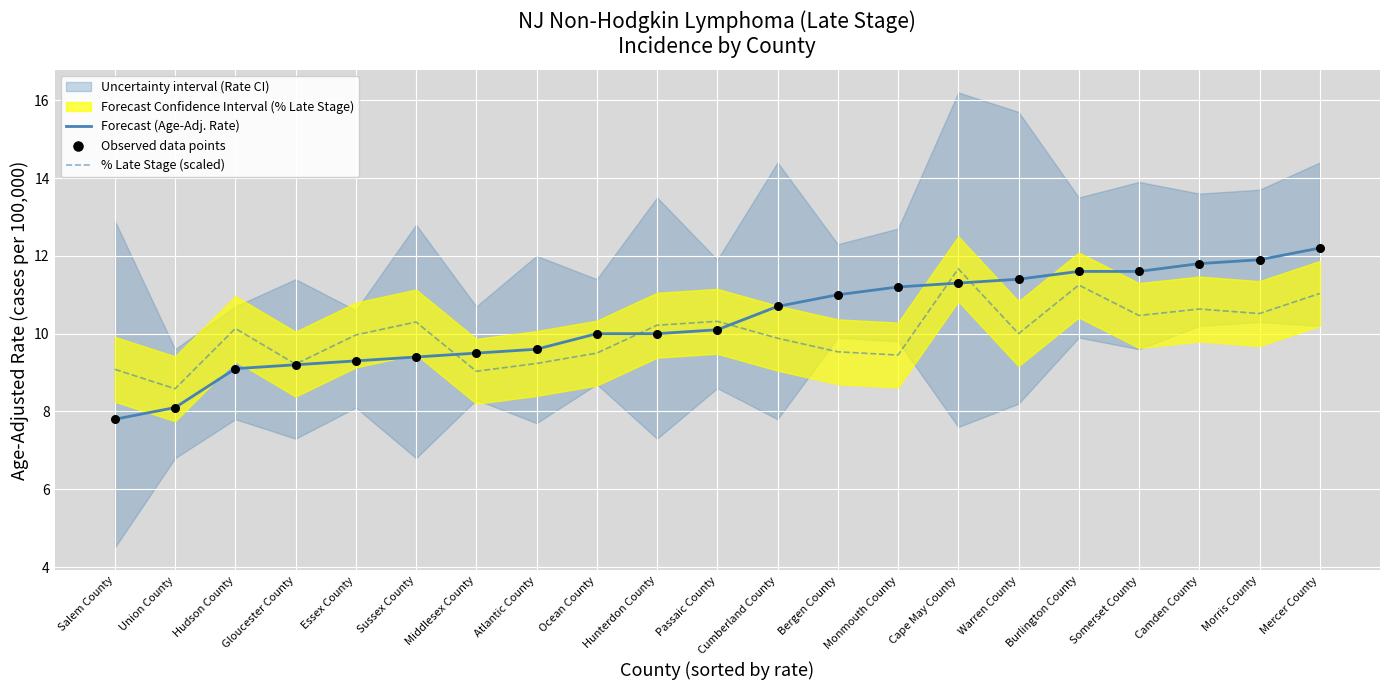

Which series reaches the minimum Y coordinate?

Forecast (Age-Adj. Rate)